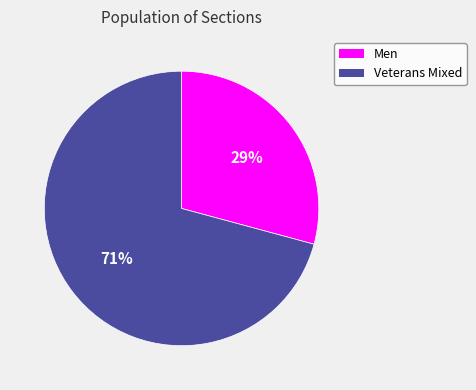

Which has a higher value, Men or Veterans Mixed?

Veterans Mixed